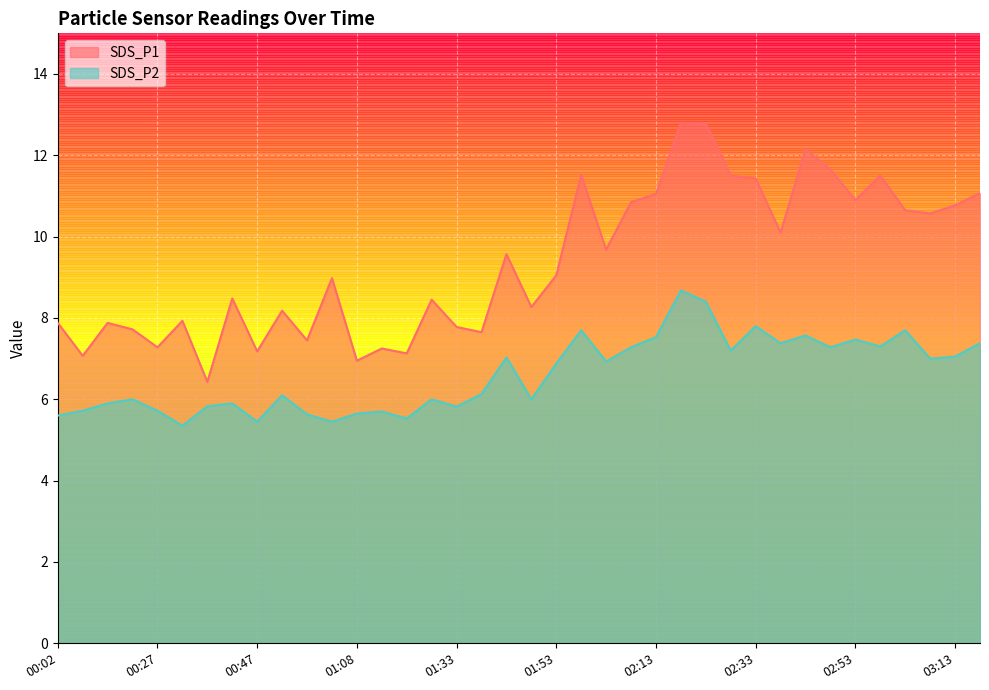

What is the label of the 16th point from the right?

02:03